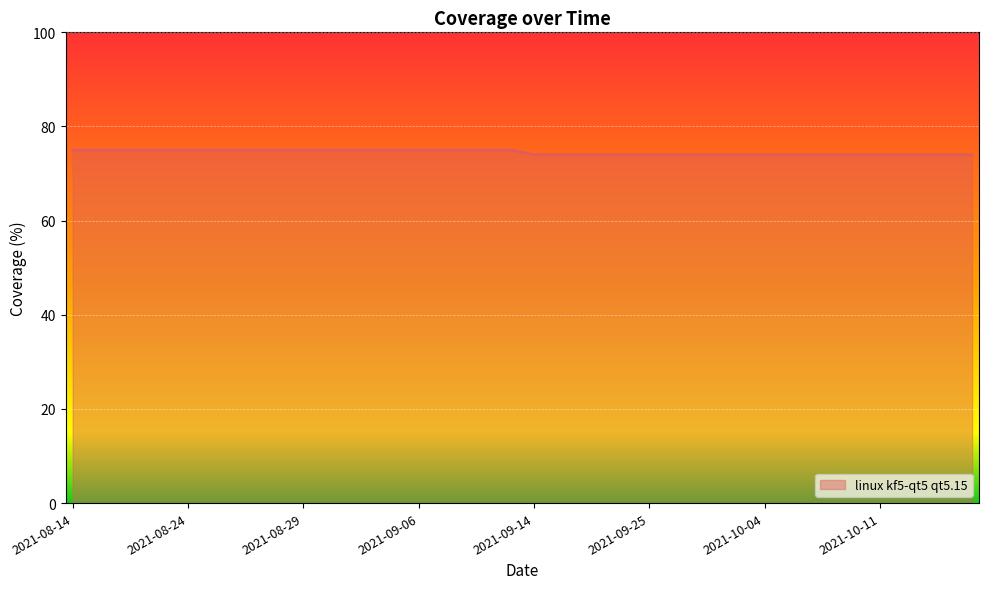

What is the smallest value displayed?

74